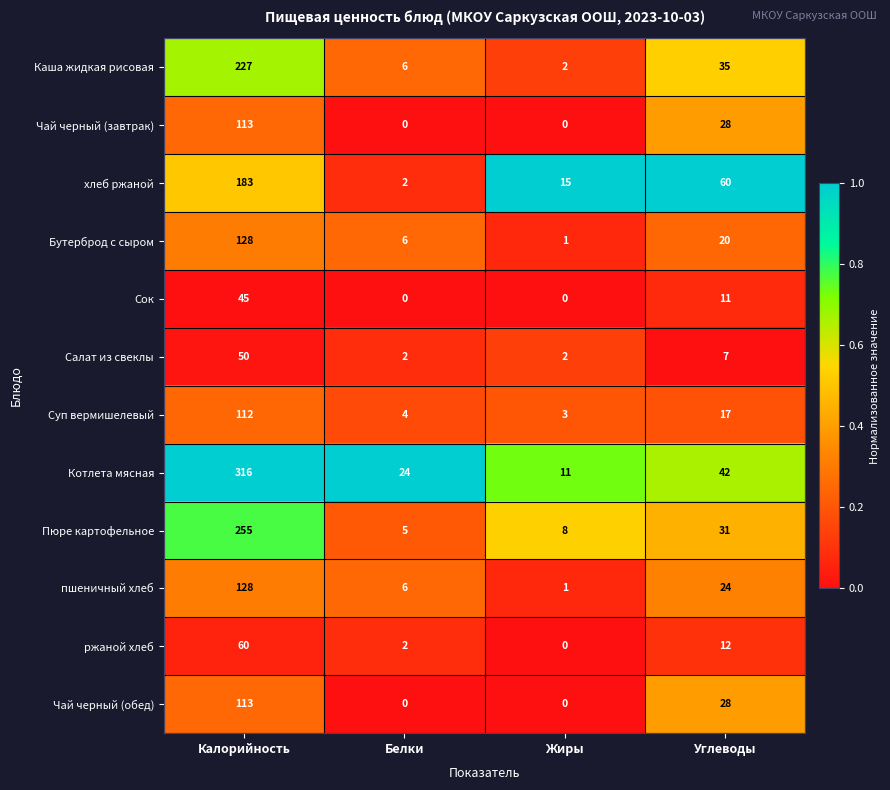

Rank the categories by хлеб ржаной value from highest to lowest.

Калорийность, Углеводы, Жиры, Белки